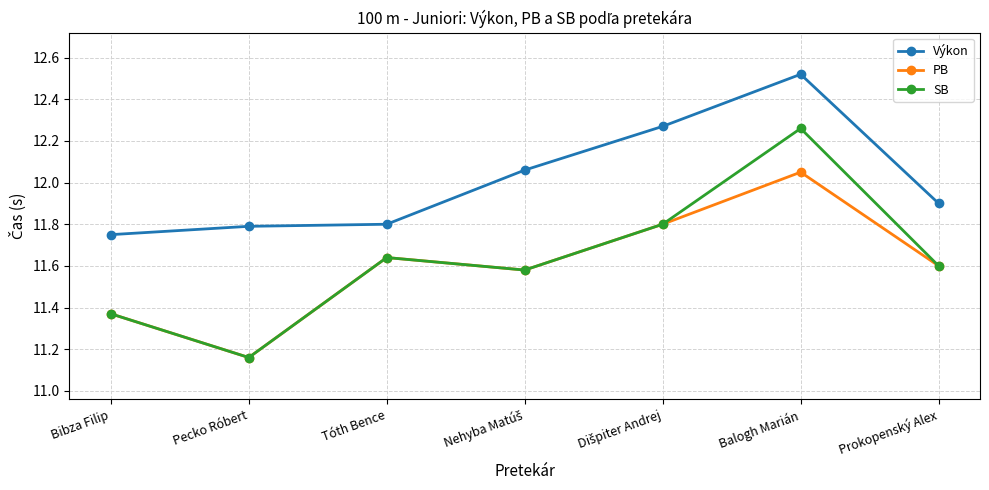

In SB, how many points are lower than both neighbors (excluding endpoints)?

2